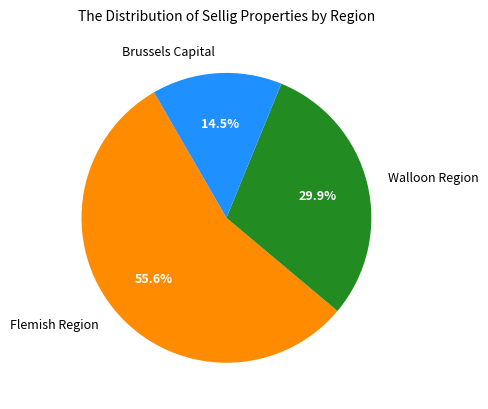

Approximately how many times larger is the value at Brussels Capital compared to Walloon Region?

0.5